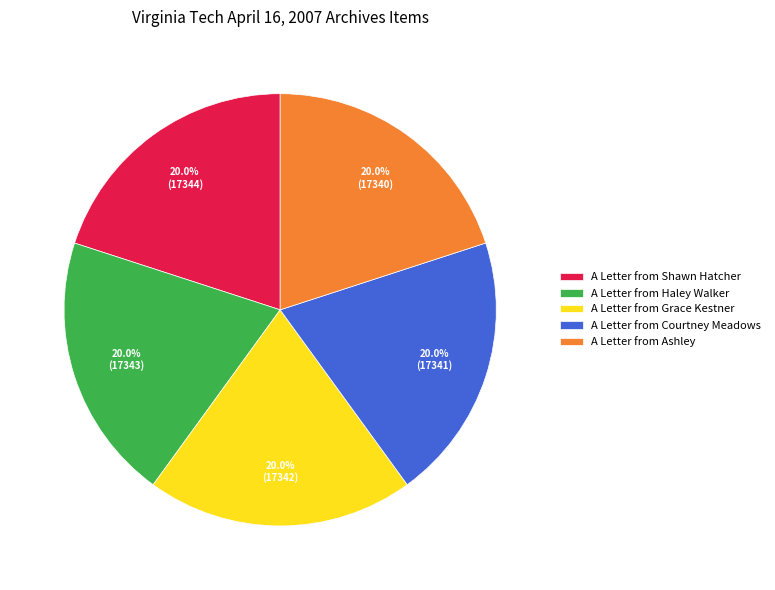

Does any single category account for the majority?

No